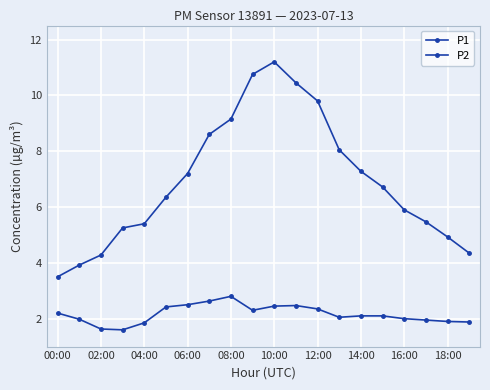

What is the maximum value for P1?

11.2